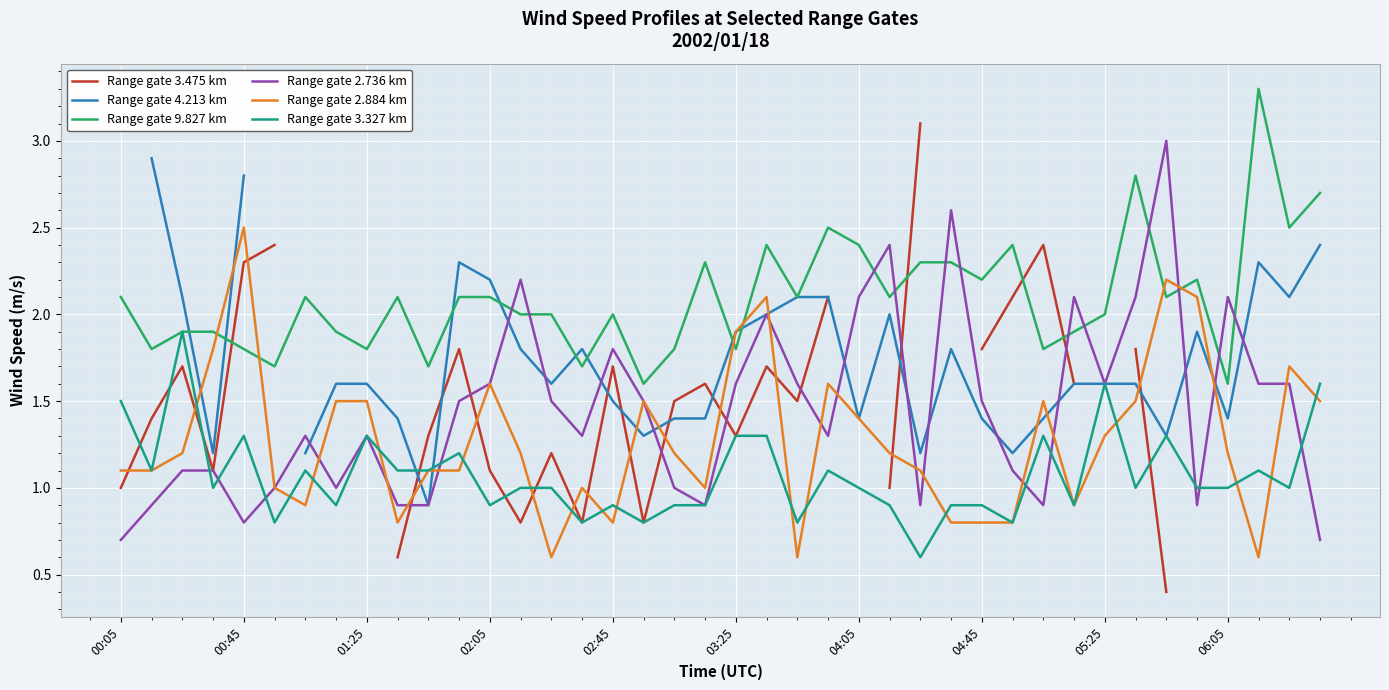

Is it true that Range gate 3.327 km equals 2.1 at 00:05?

False